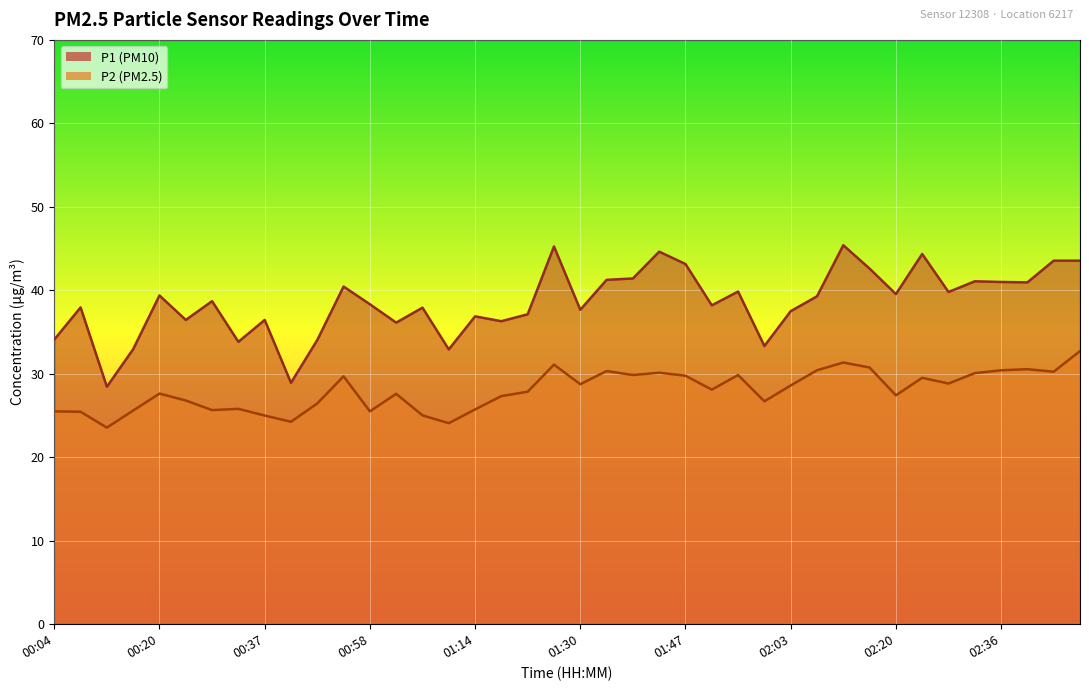

At which category does P2 reach its first local valley?

00:12